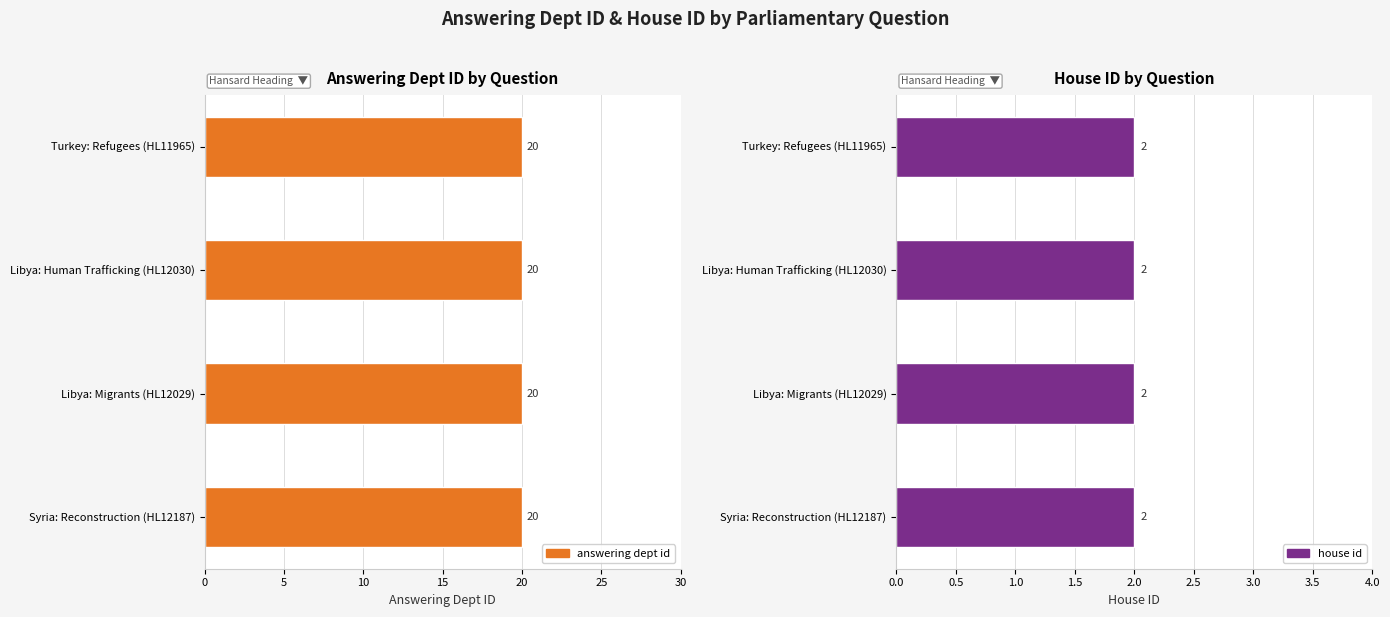

At how many categories does at least one series exceed 9?

4